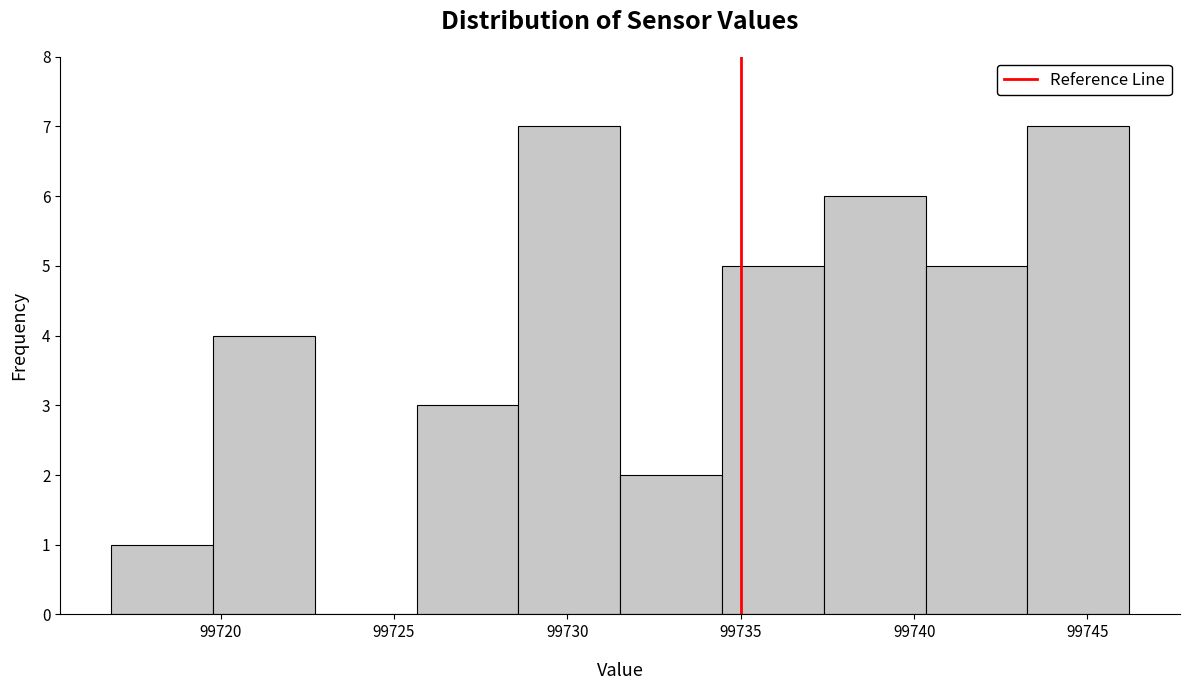

Reading left to right, transcribe this chart: for each bar, give the range it covers on the x-axis and its height. Neither the bar edges nor the heights are printed on the chart, so give them approximately, as read against the axes.

99717.0 to 99720.0: 1
99720.0 to 99722.5: 4
99722.5 to 99725.5: 0
99725.5 to 99728.5: 3
99728.5 to 99731.5: 7
99731.5 to 99734.5: 2
99734.5 to 99737.5: 5
99737.5 to 99740.5: 6
99740.5 to 99743.5: 5
99743.5 to 99746.0: 7